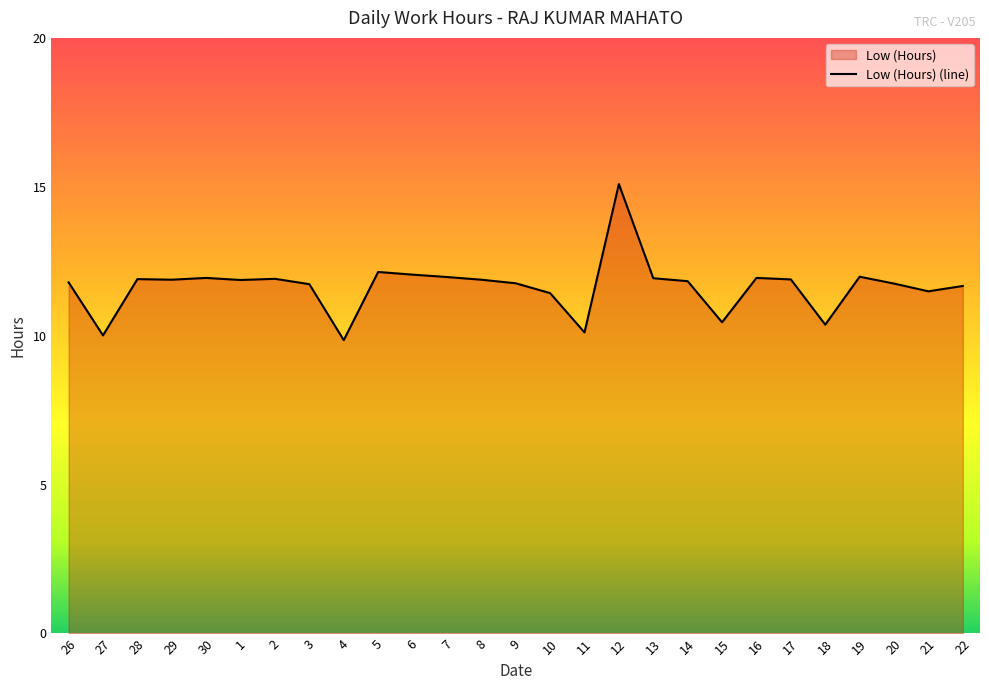

What is the value of the 26th point from the left?

11.5